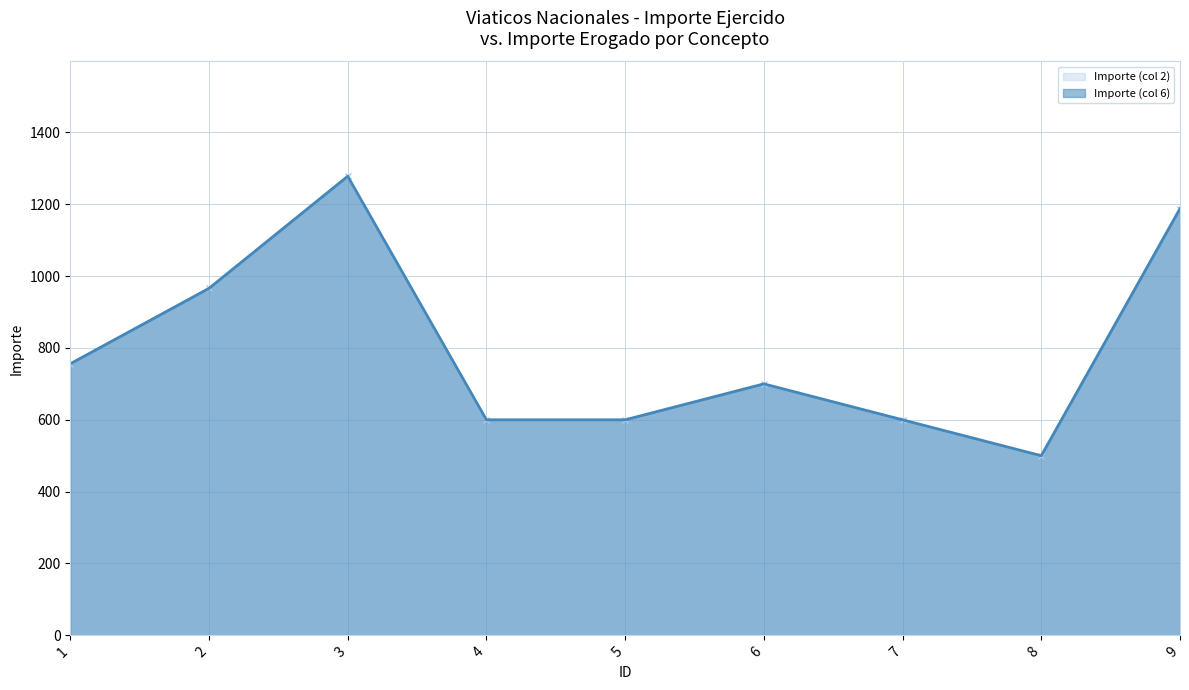

Rank the categories by Importe (col 6) value from highest to lowest.

3, 9, 2, 1, 6, 4, 5, 7, 8